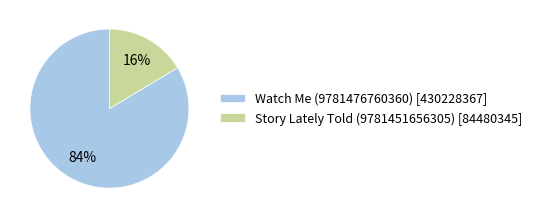

To the nearest percent, what portion does Story Lately Told (9781451656305) represent?

16%